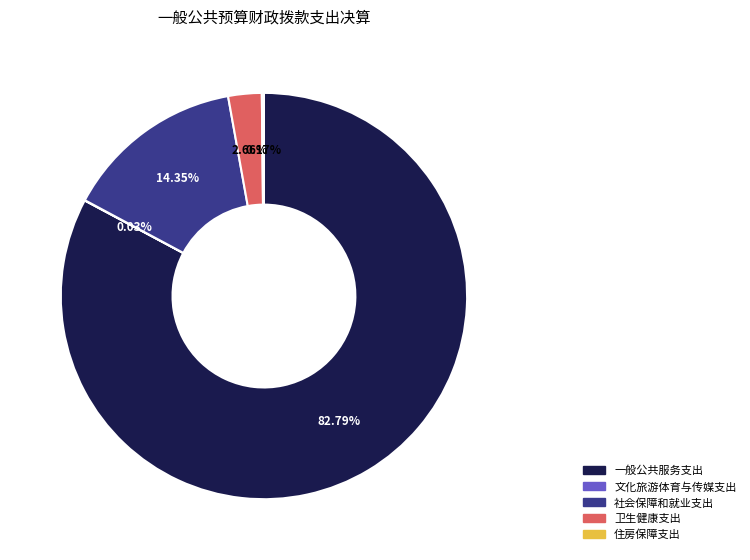

What is the largest slice in the pie chart?

一般公共服务支出